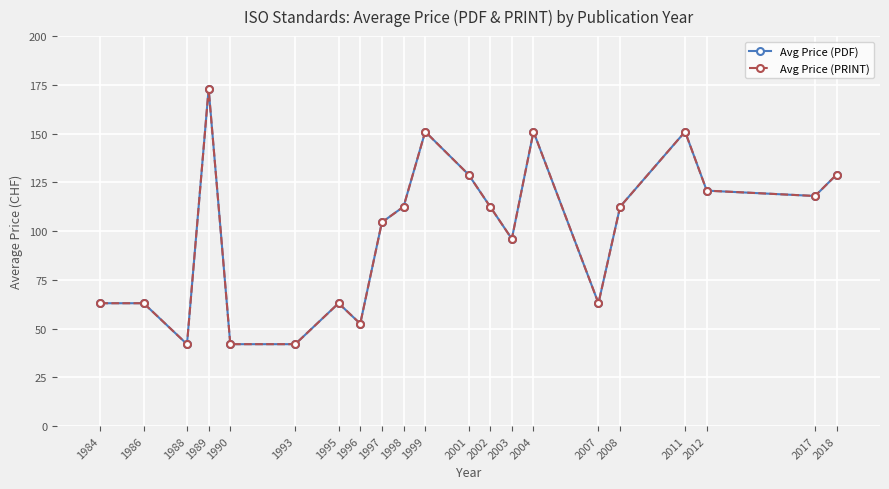

Is this an area chart (filled region under the line)?

No